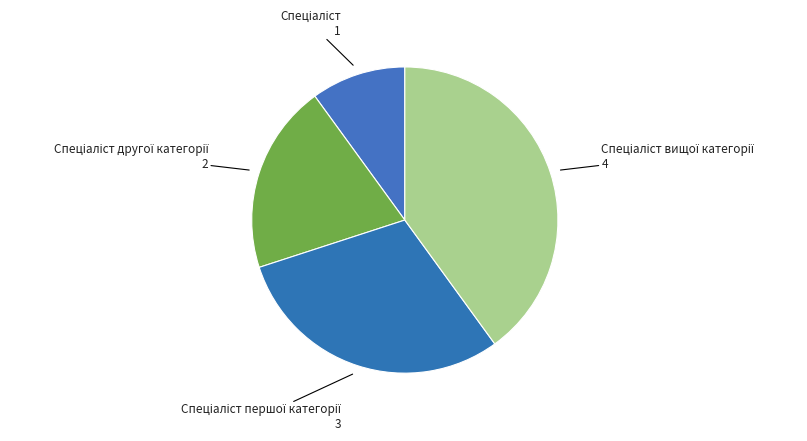

Is there any slice that represents more than half of the pie?

No